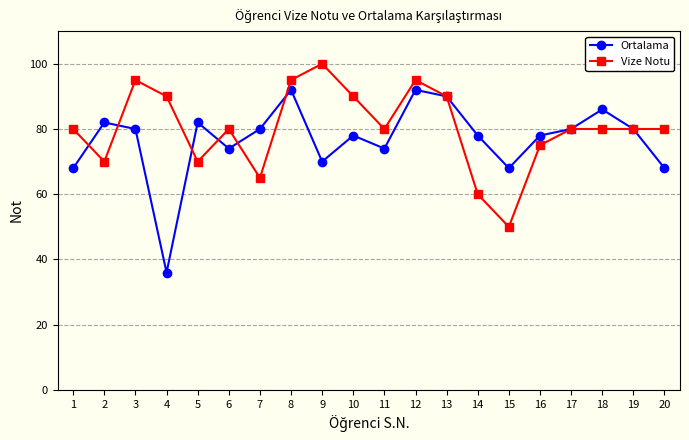

What is the difference between the maximum and minimum values in the Vize Notu series?

50